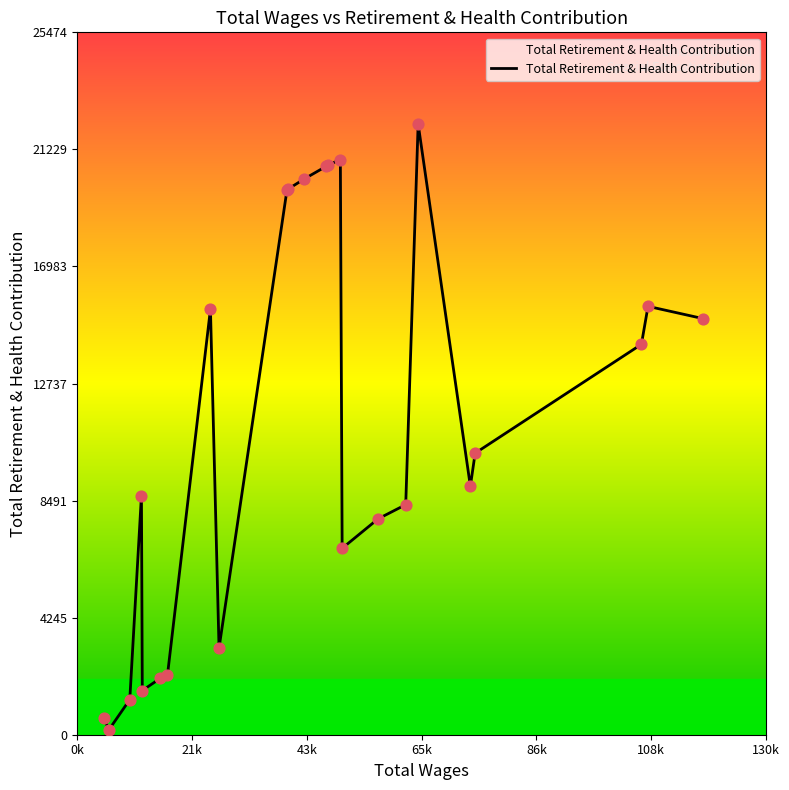

What is the difference between the maximum and minimum values?

21985